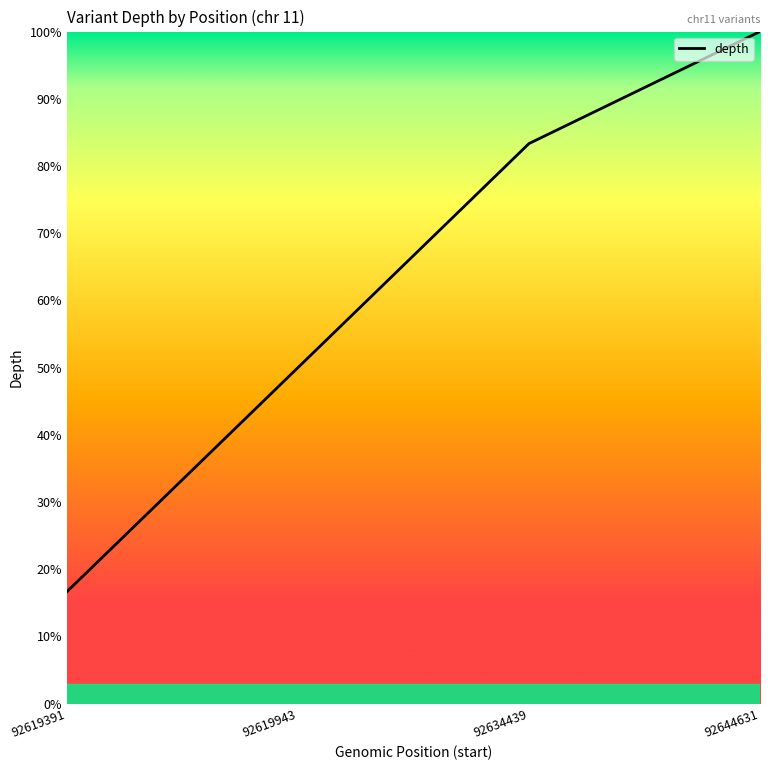

What is the minimum value shown in the chart?

16.7